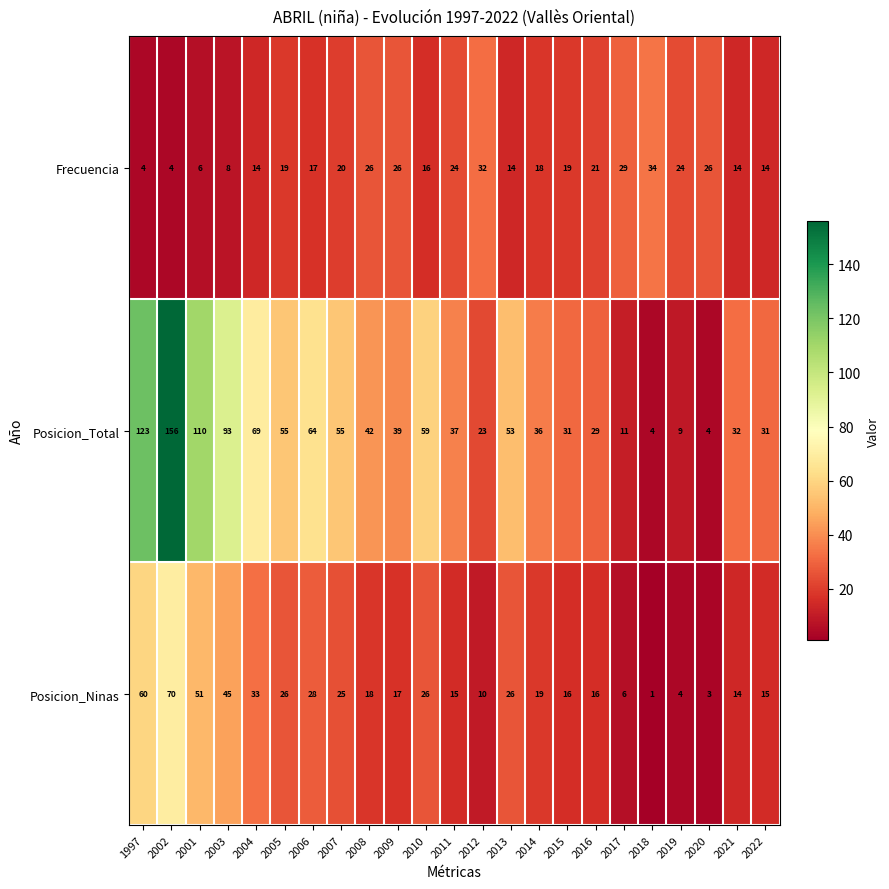

The value of Frecuencia at 2007 is 20. True or false?

True